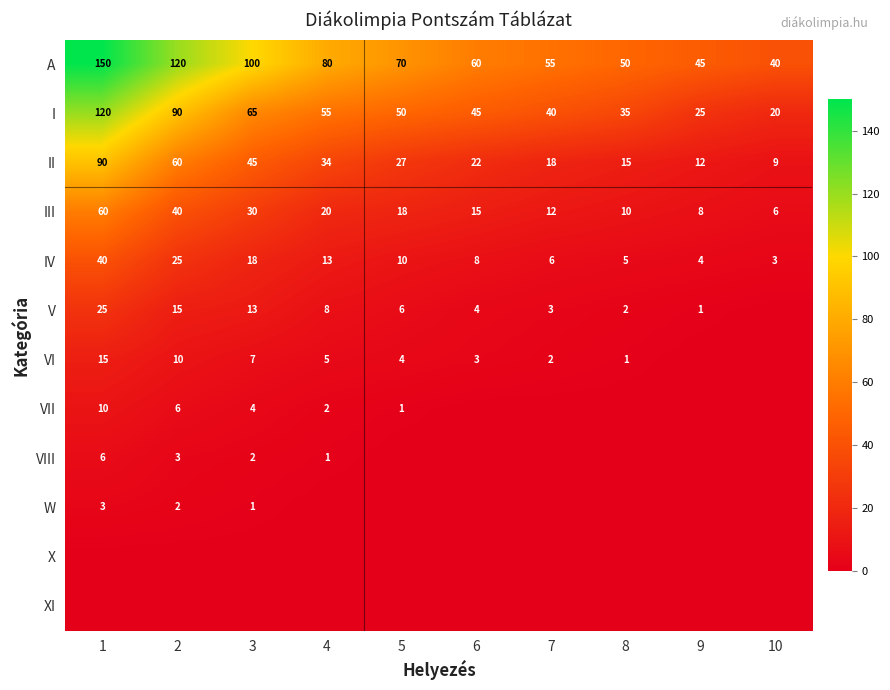

Between 8 and 4, which is larger?

4